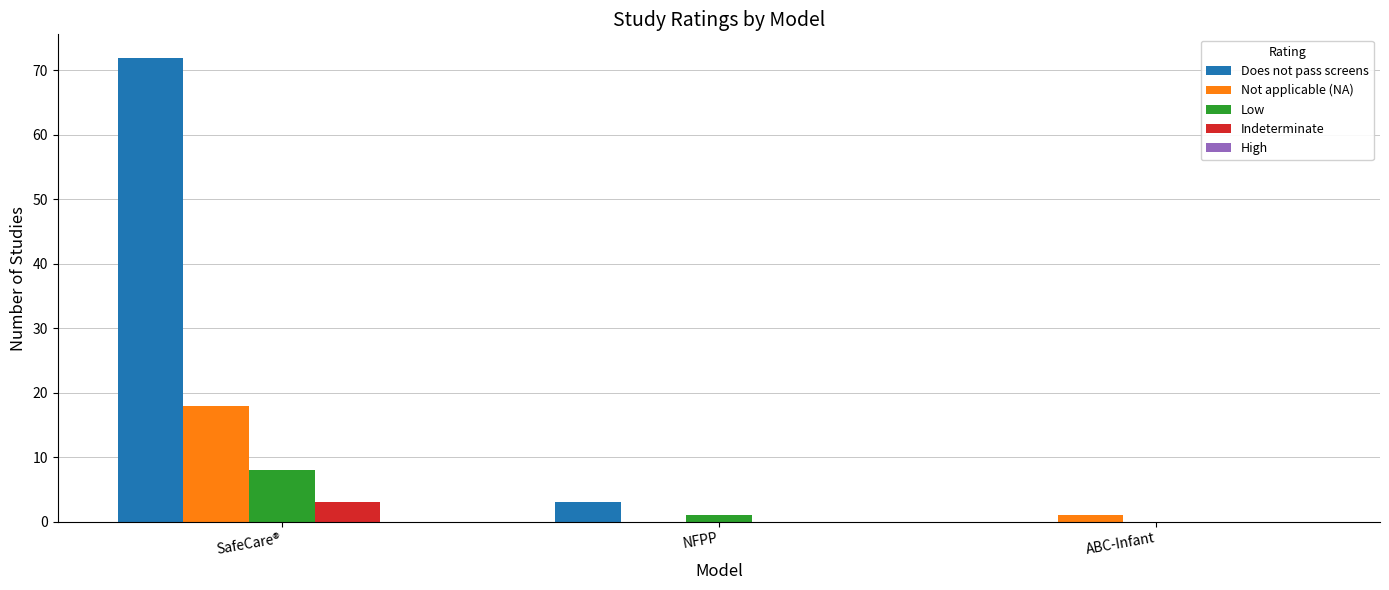

What is the sum of all Not applicable (NA) values?

19